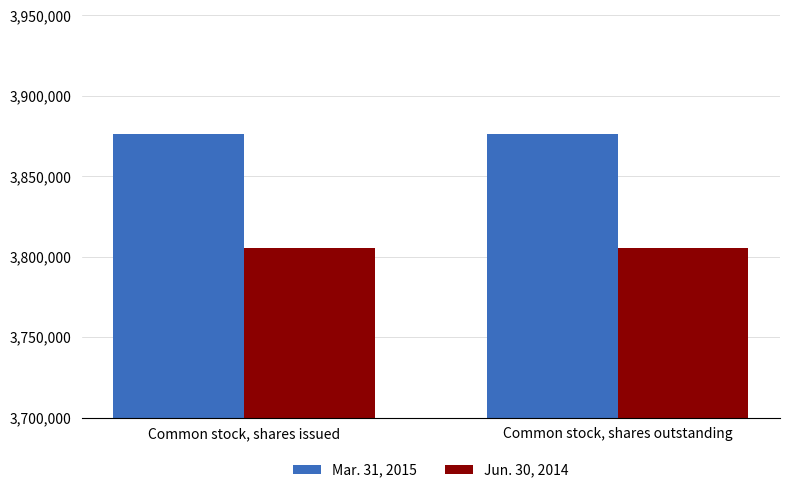

Which series has the largest total across all categories?

Mar. 31, 2015